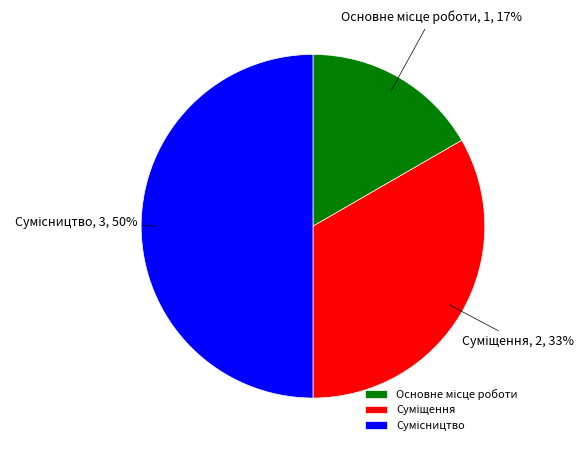

To the nearest percent, what is the difference between the largest and smallest slice percentages?

33%